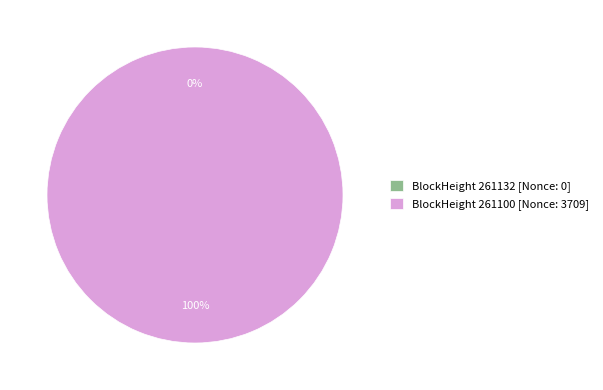

What is the change in value from 261132 to 261100?

+3709